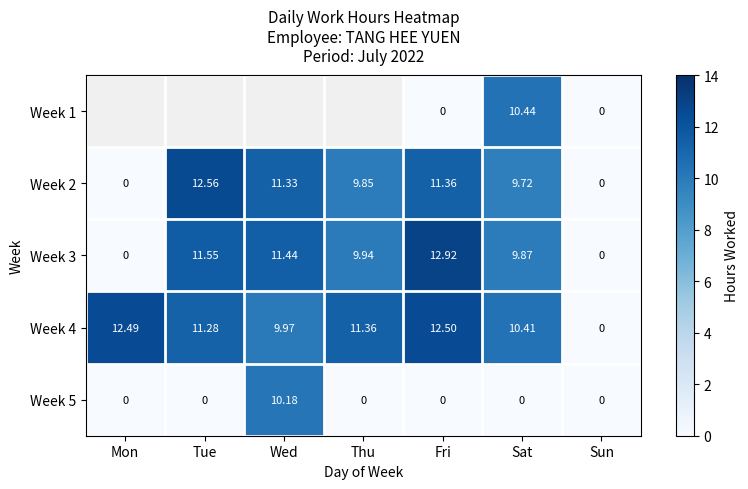

Count the number of categories in the chart.

7